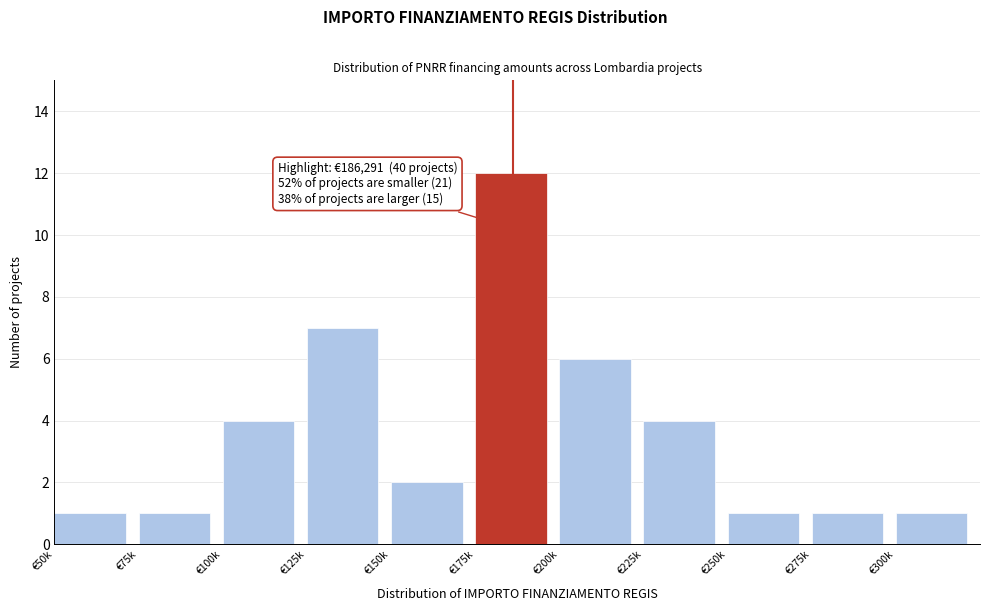

Reading left to right, transcribe all the data shown in this chart.

€50k=1	€75k=1	€100k=4	€125k=7	€150k=2	€175k=12	€200k=6	€225k=4	€250k=1	€275k=1	€300k=1